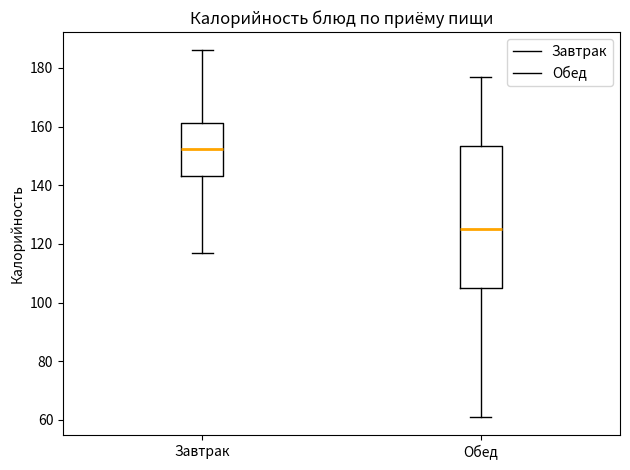

Reading left to right, read every box against the y-axis: the position of its median line, the range the box covers, and the ends of its whiskers. The values are not printed on the chart, so give them approximately, as read against the axis.

Завтрак: median 152, box 144 to 162, whiskers 118 to 186
Обед: median 126, box 106 to 154, whiskers 62 to 178